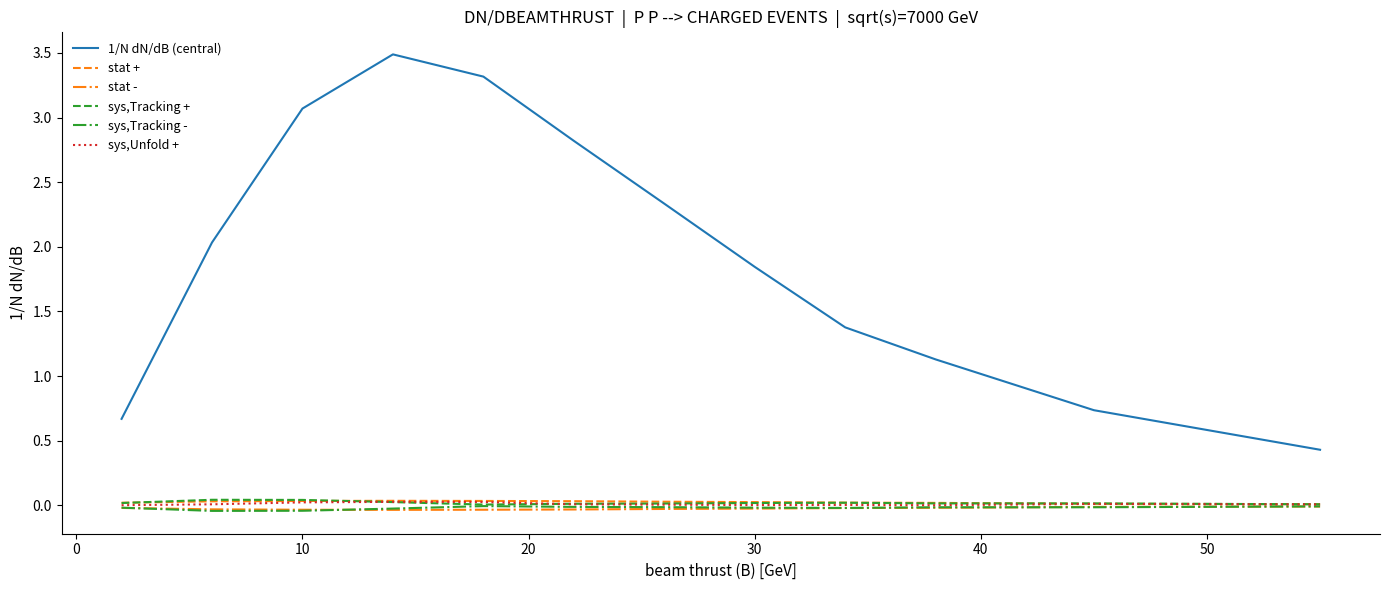

Which series has the largest total across all categories?

1/N dN/dB (central)